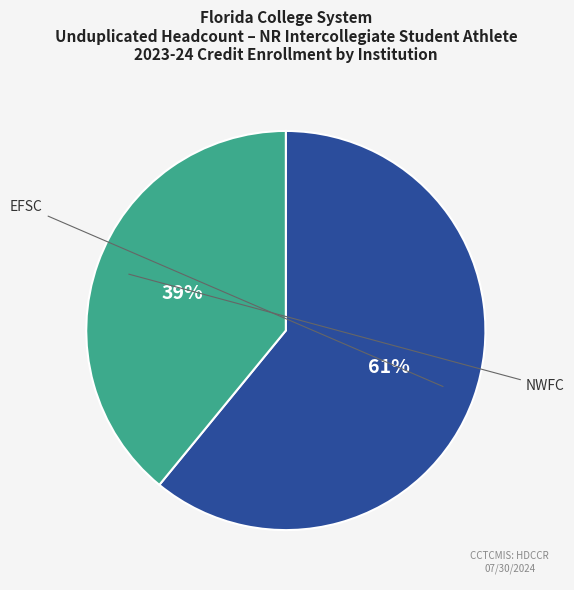

Does any single category account for the majority?

Yes